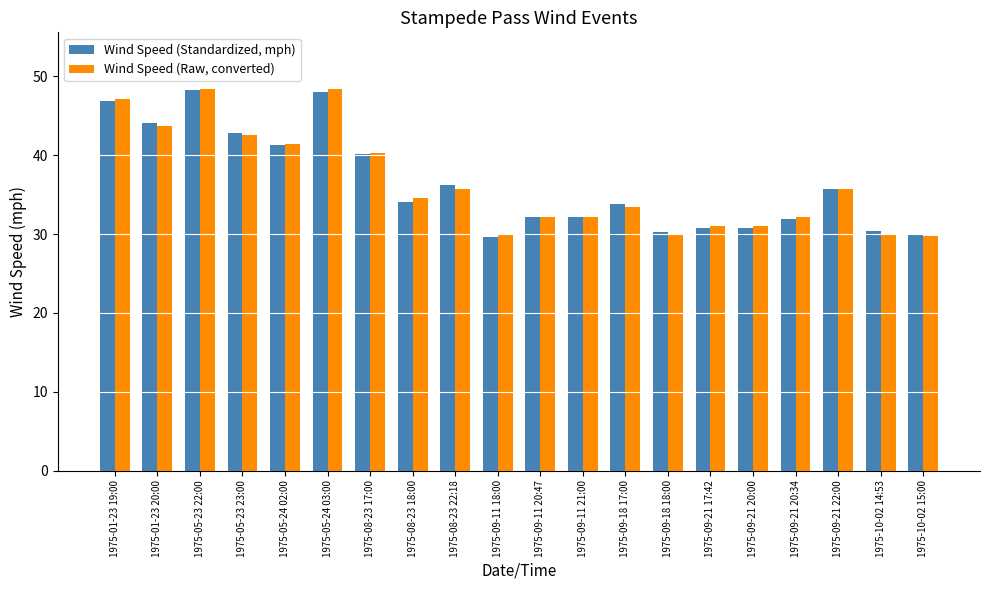

What is the average value of the Wind Speed (Raw, converted) series?

36.5